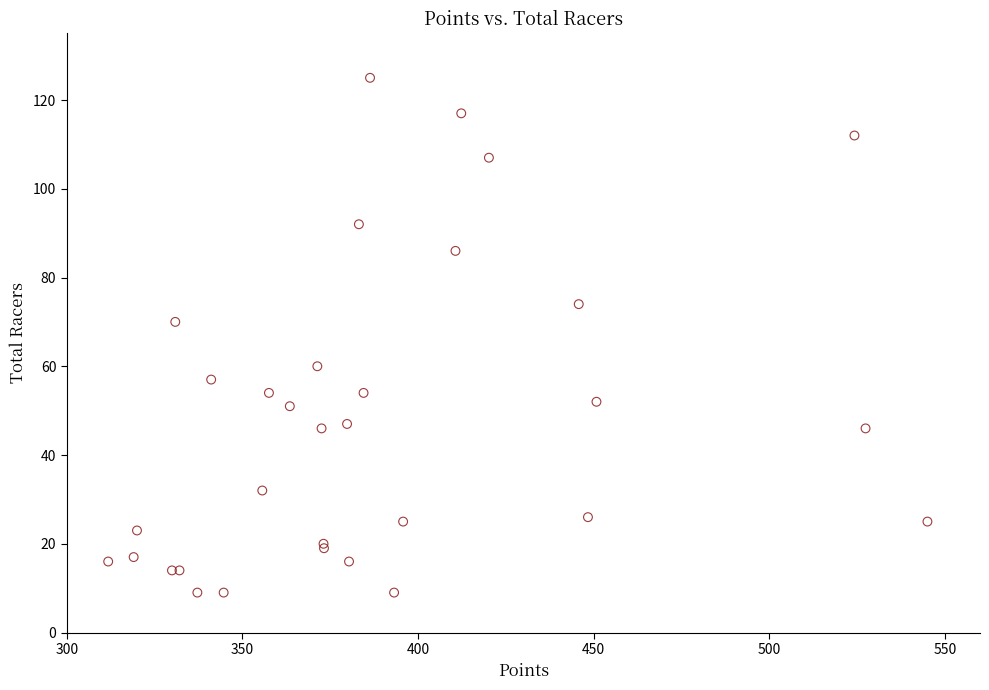

What Y value in the scatter plot is closest to 67?

70